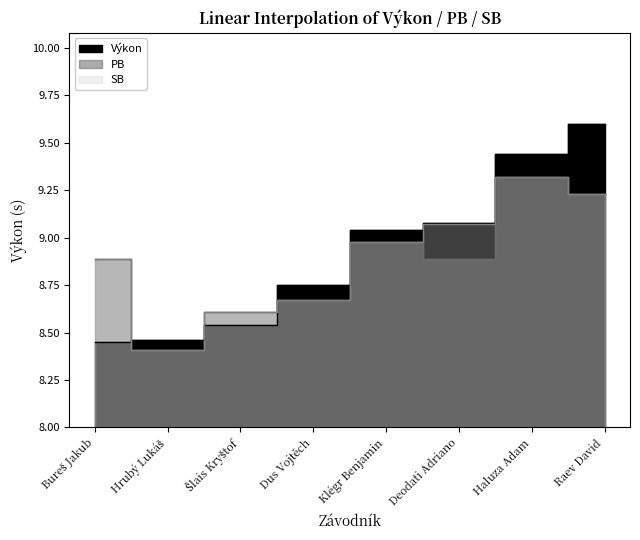

Rank the categories by PB value from highest to lowest.

Haluza Adam, Raev David, Klégr Benjamin, Bureš Jakub, Deodati Adriano, Dus Vojtěch, Šlais Kryštof, Hrubý Lukáš